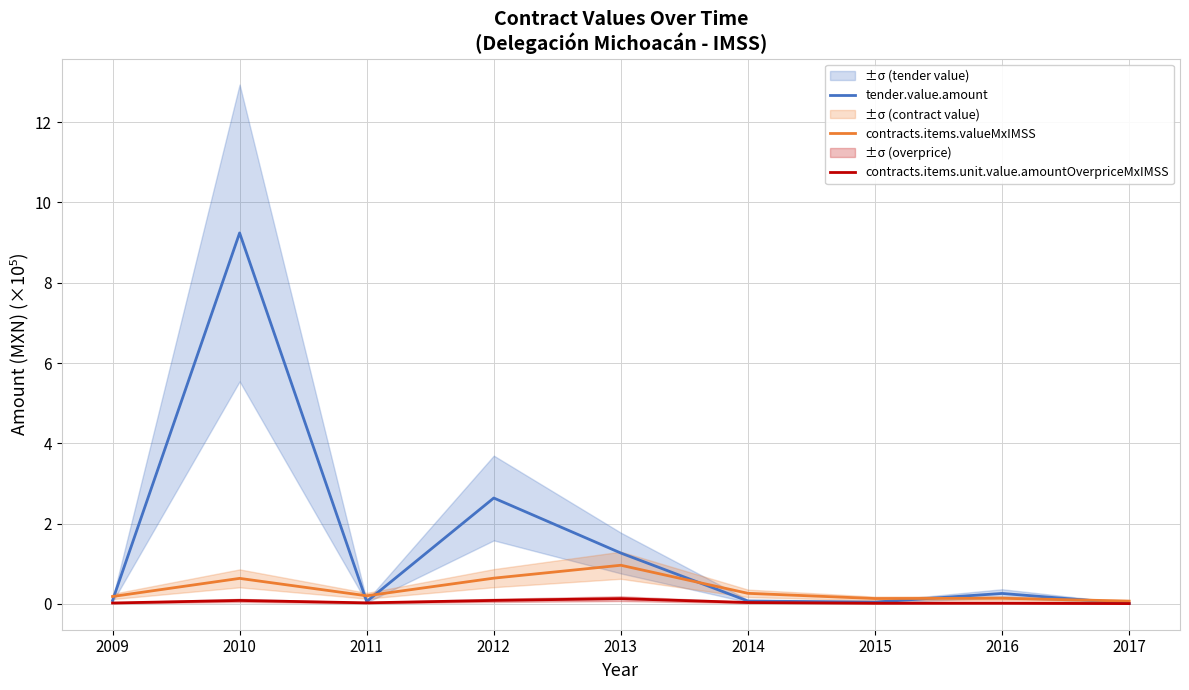

Which series has the largest total across all categories?

tender.value.amount